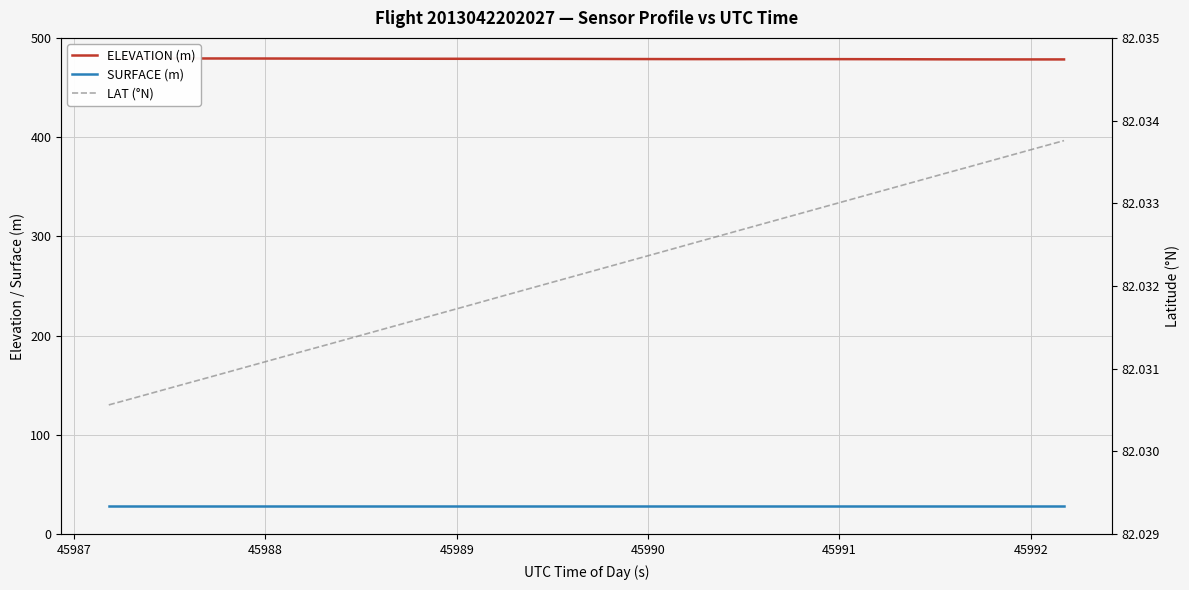

True or false: SURFACE (m) and LAT (°N) intersect in this chart.

False